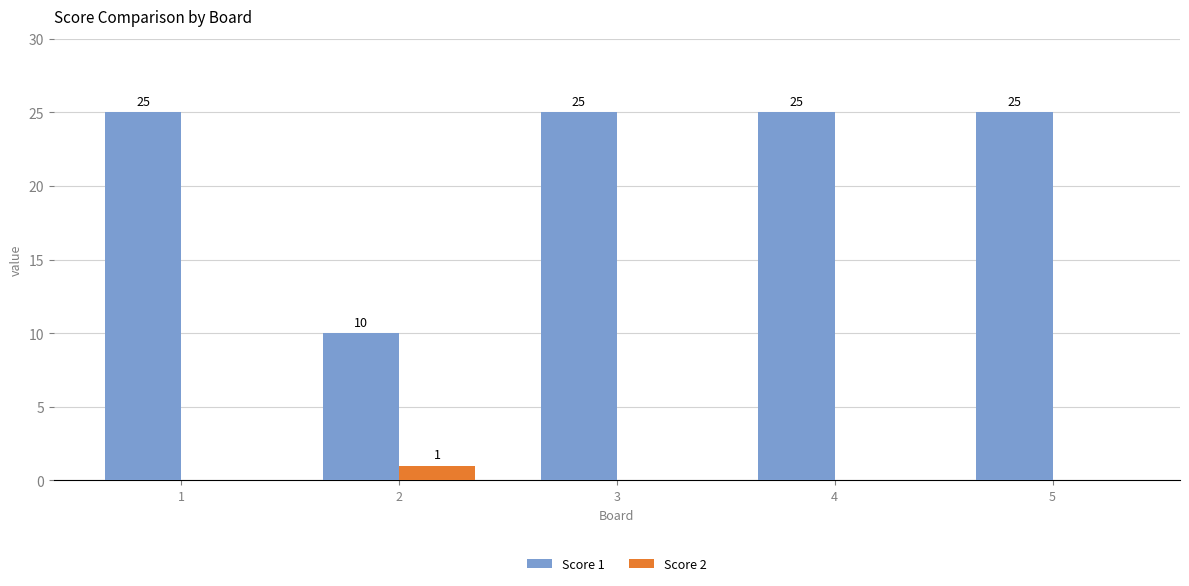

The value of Score 1 at 3 is 8. True or false?

False